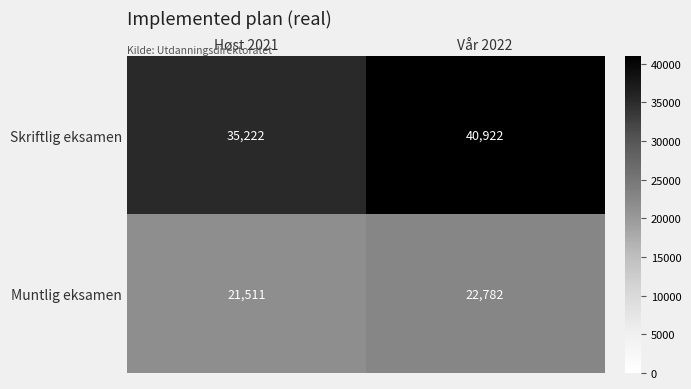

At which label is Muntlig eksamen closest to 22146?

Høst 2021